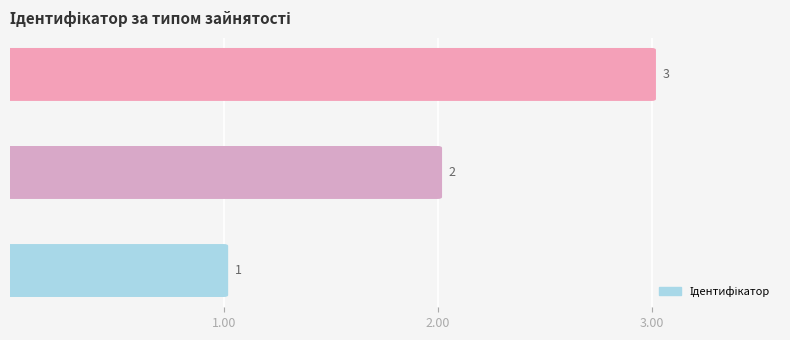

Which category has the highest value across all series?

3.00